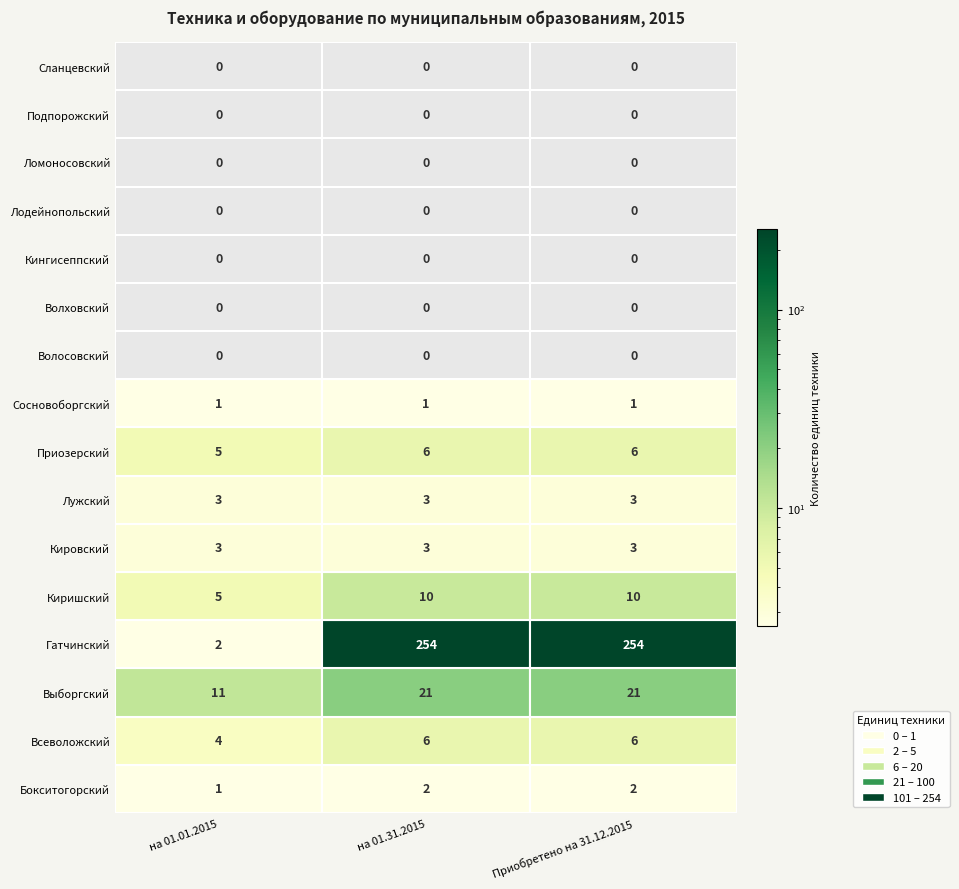

What is the sum of all Сосновоборгский values?

3